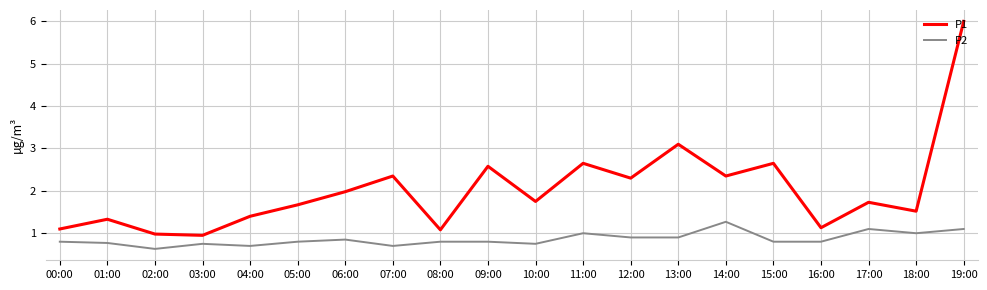

How many series are shown in this chart?

2